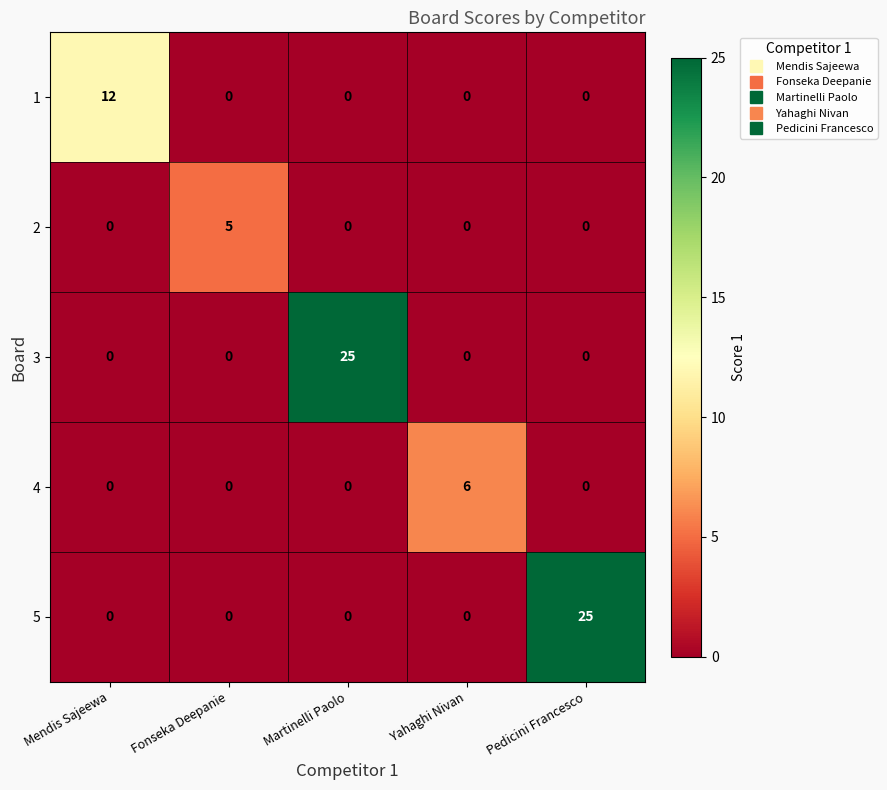

What is the difference between the highest and lowest values at Martinelli Paolo?

25